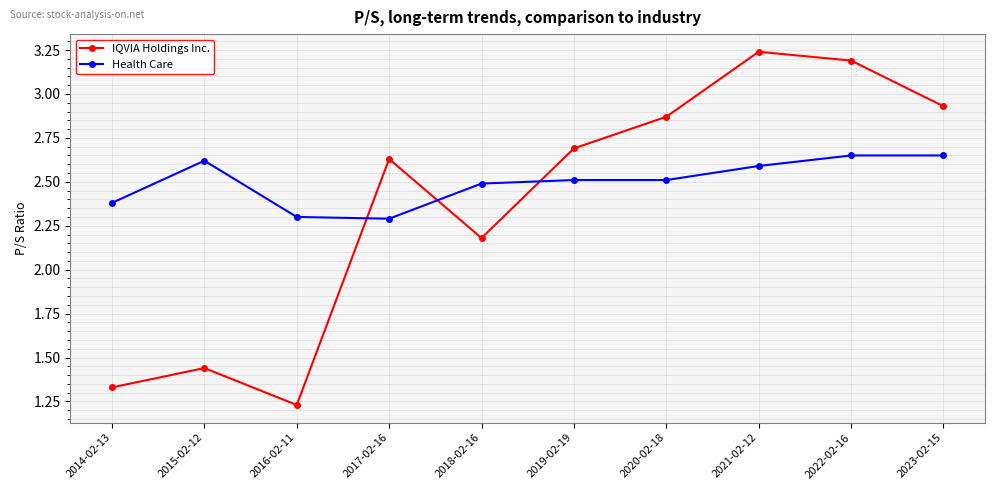

List the series in order of their peak value, highest first.

IQVIA Holdings Inc., Health Care